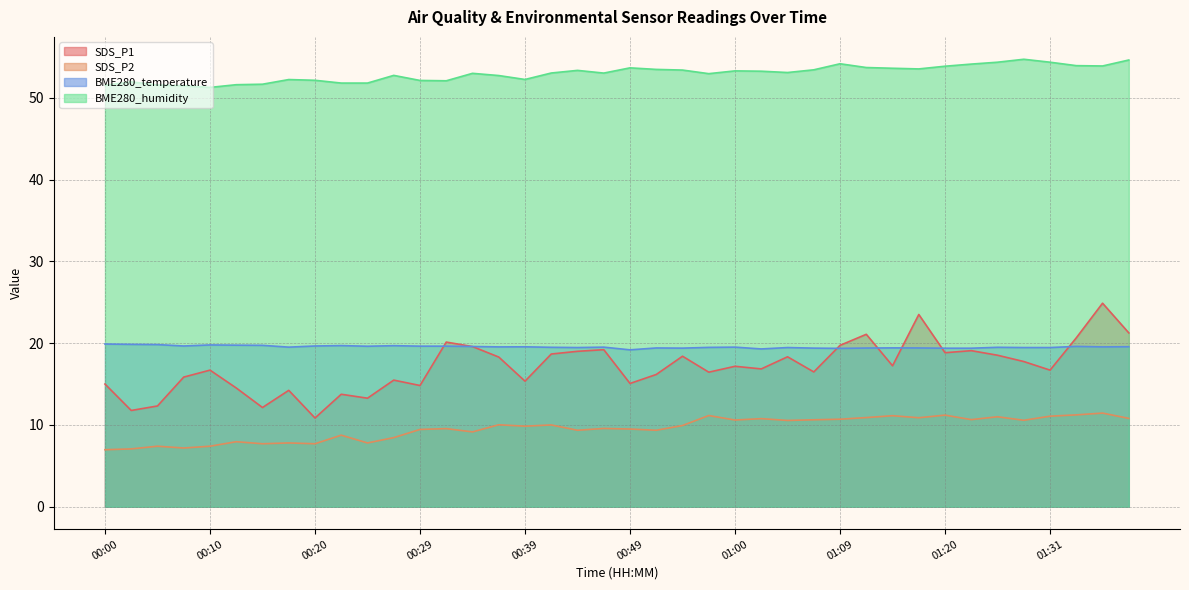

True or false: BME280_humidity and SDS_P1 cross at least once.

False